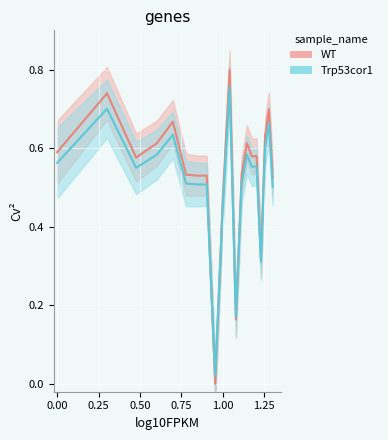

Reading right to left, extract all data points from this chart.

WT: 0.5	0.7	0.6	0.3	0.6	0.6	0.6	0.5	0.2	0.8	0.5	0.0	0.5	0.5	0.5	0.7	0.6	0.6	0.7	0.6
Trp53cor1: 0.5	0.7	0.6	0.3	0.6	0.6	0.6	0.5	0.2	0.8	0.5	0.0	0.5	0.5	0.5	0.6	0.6	0.6	0.7	0.6